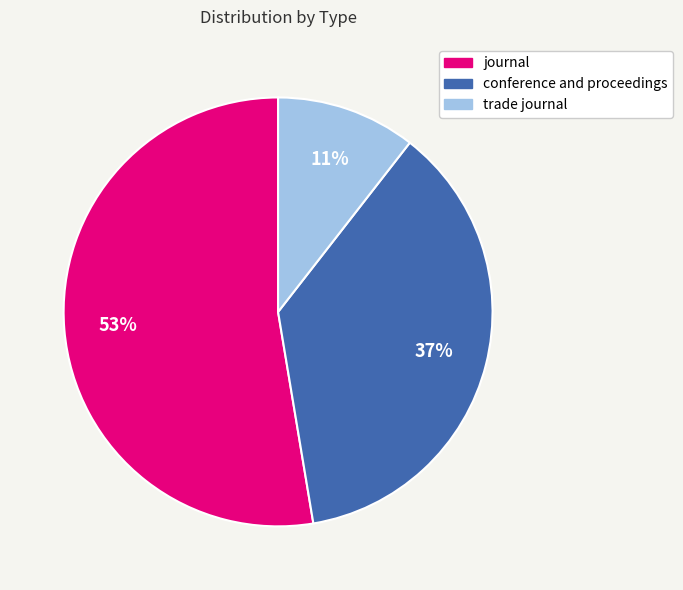

Do journal and trade journal together represent more than half of the pie?

Yes